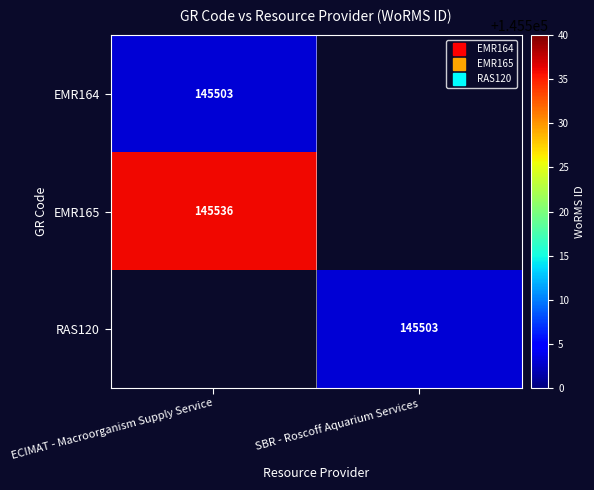

At which category does the chart reach its peak across all series?

ECIMAT - Macroorganism Supply Service